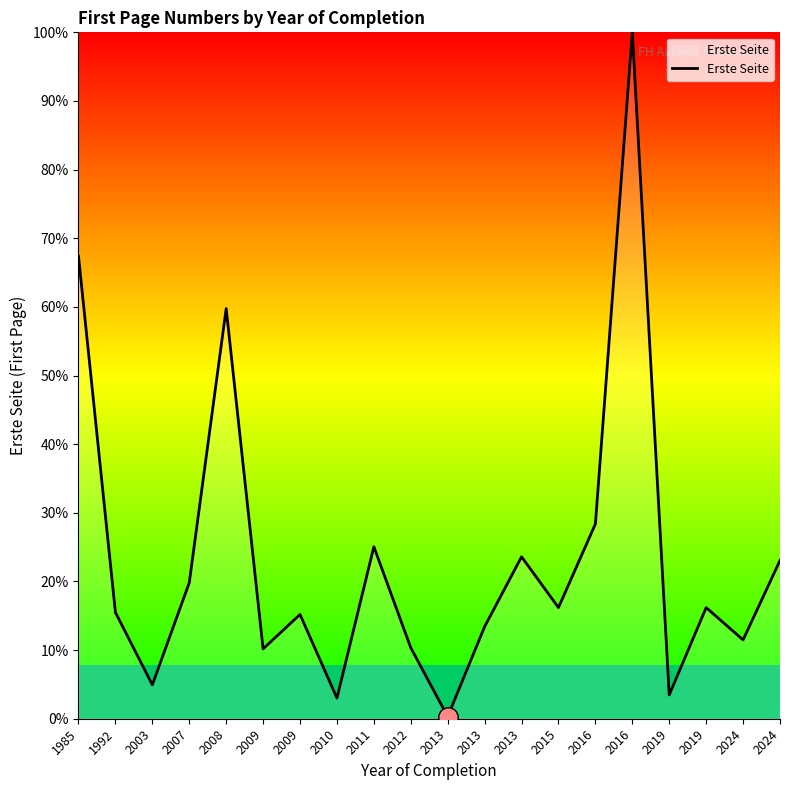

Is this an area chart (filled region under the line)?

Yes